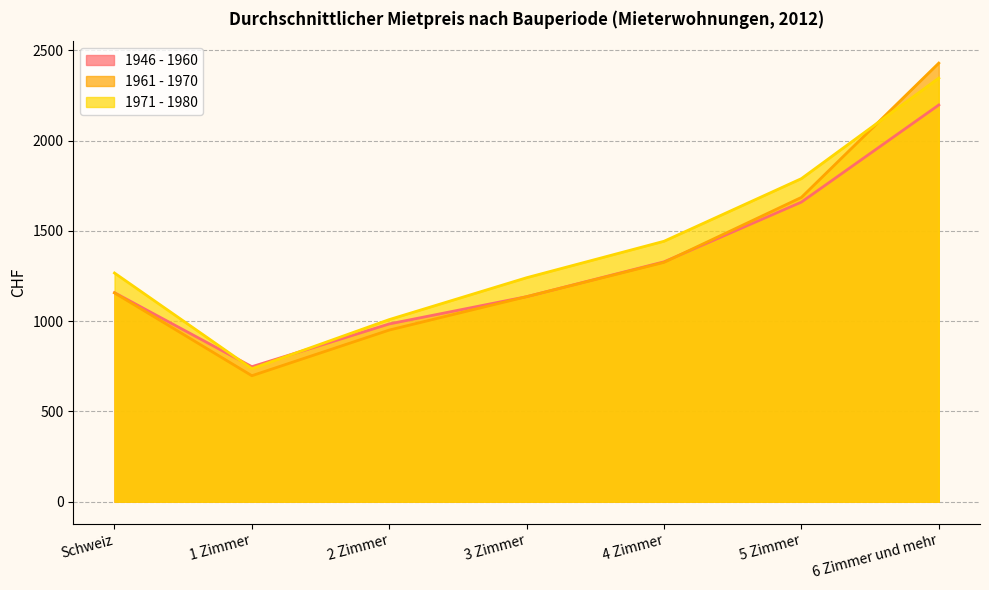

At how many categories does at least one series exceed 1822?

1